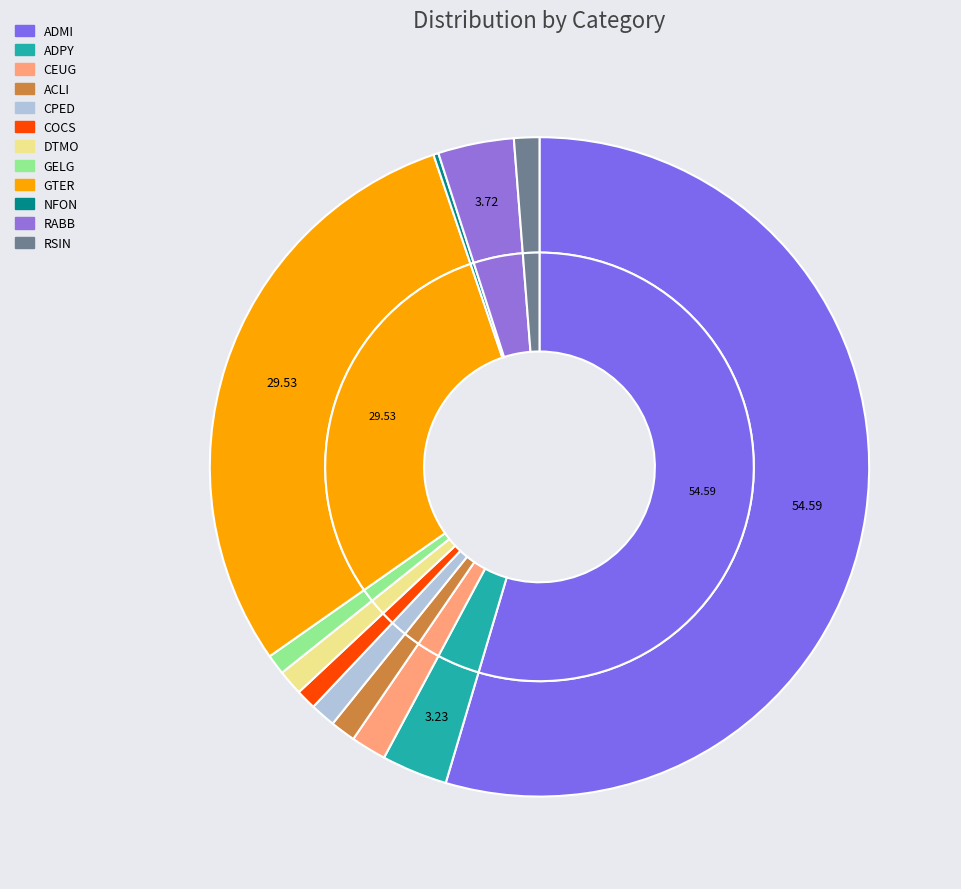

What percentage is the RABB slice, to the nearest percent?

4%